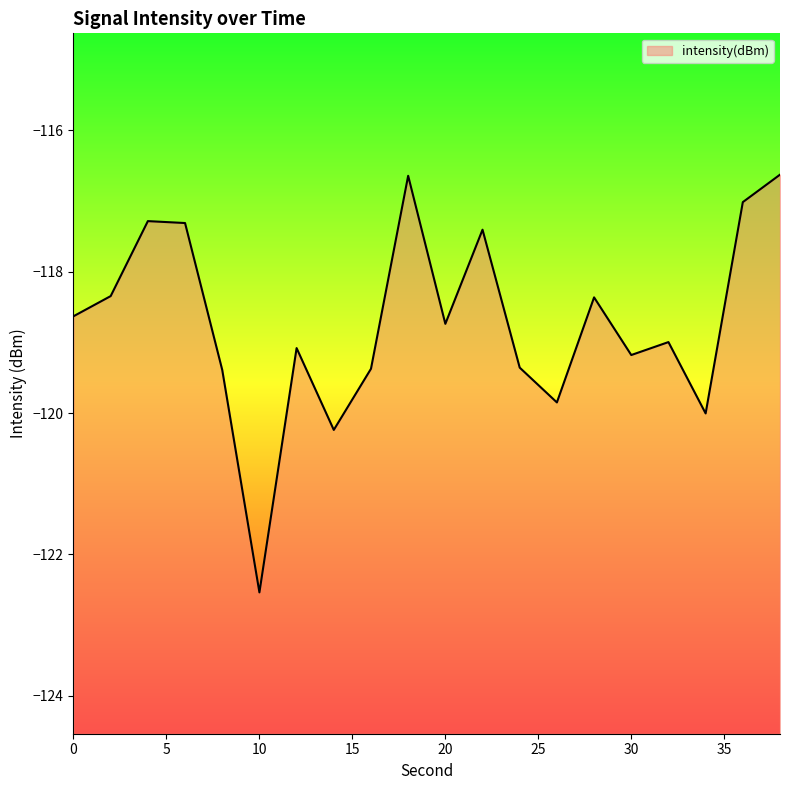

Reading left to right, extract all data points from this chart.

-118.6	-118.3	-117.3	-117.3	-119.4	-122.5	-119.1	-120.2	-119.4	-116.6	-118.7	-117.4	-119.4	-119.9	-118.4	-119.2	-119.0	-120.0	-117.0	-116.6